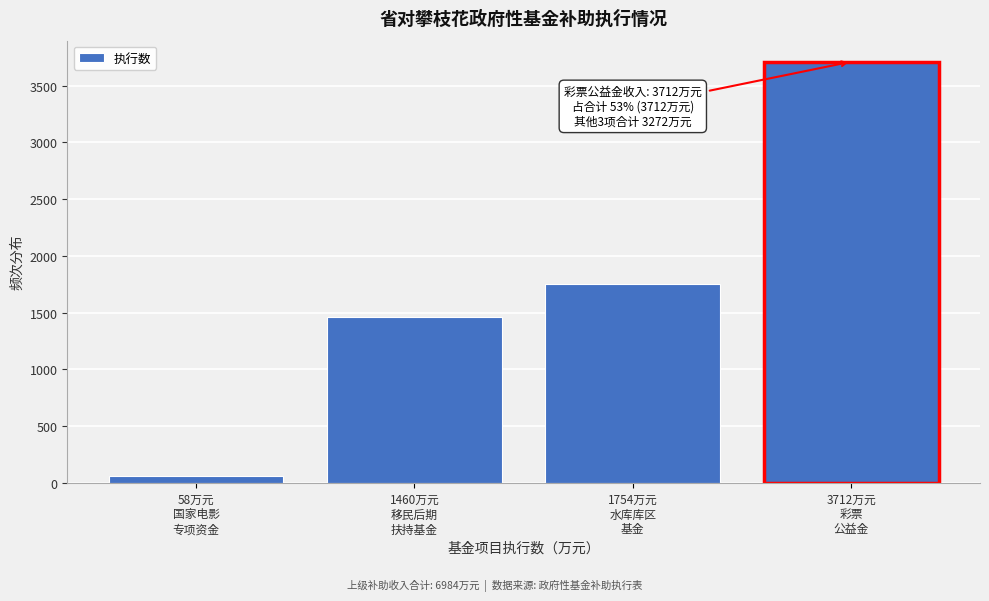

Reading left to right, transcribe all the data shown in this chart.

58	1460	1754	3712